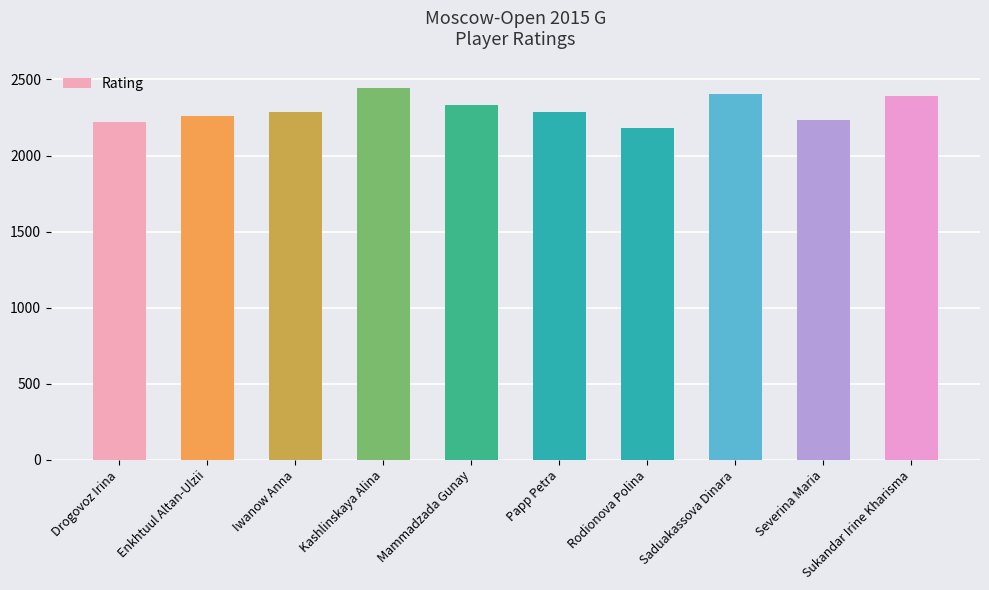

Is it true that the value at Drogovoz Irina is 2218?

True